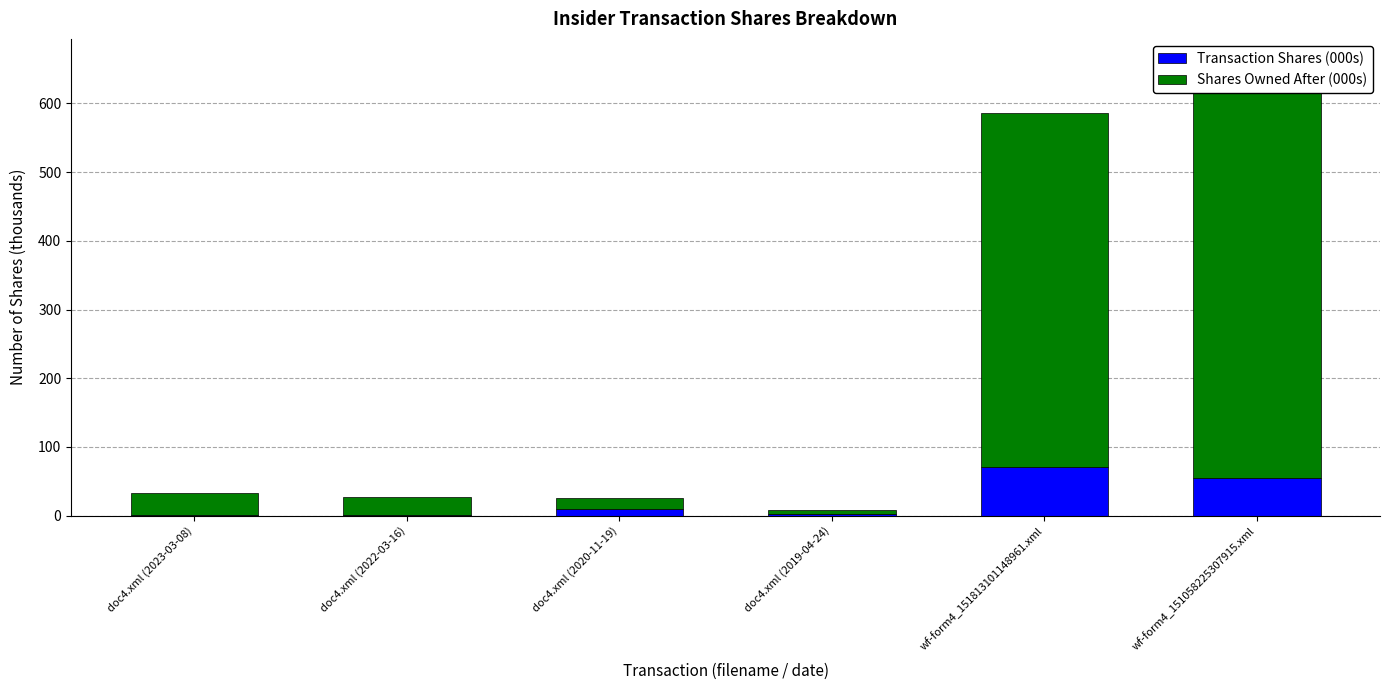

Rank the series by their average value, from lowest to highest.

Transaction Shares (000s), Shares Owned After (000s)